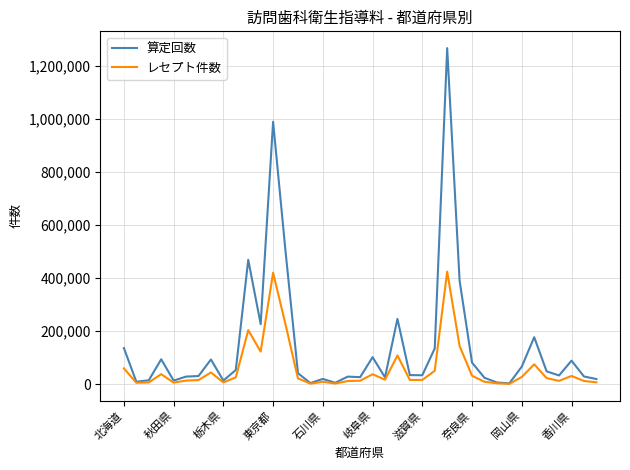

Which series has the largest total across all categories?

算定回数